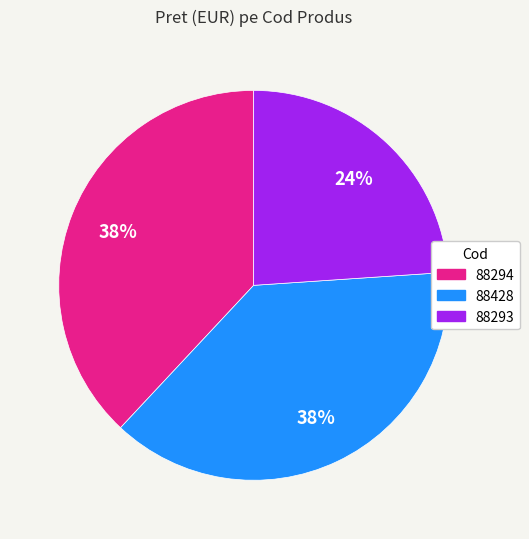

Count the number of slices in the pie.

3